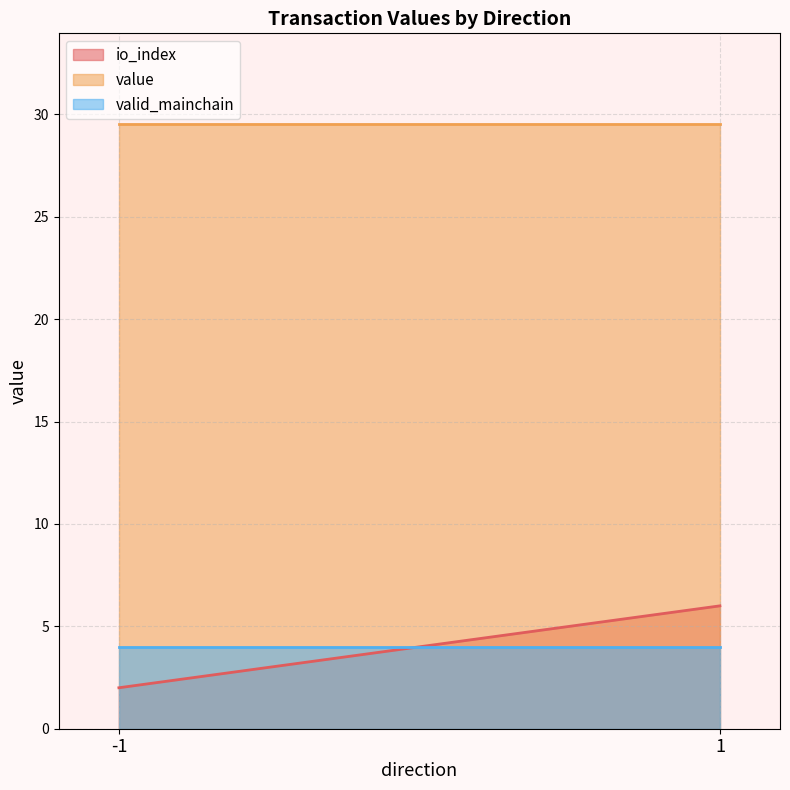

What is the total value across all series at 1?

39.5